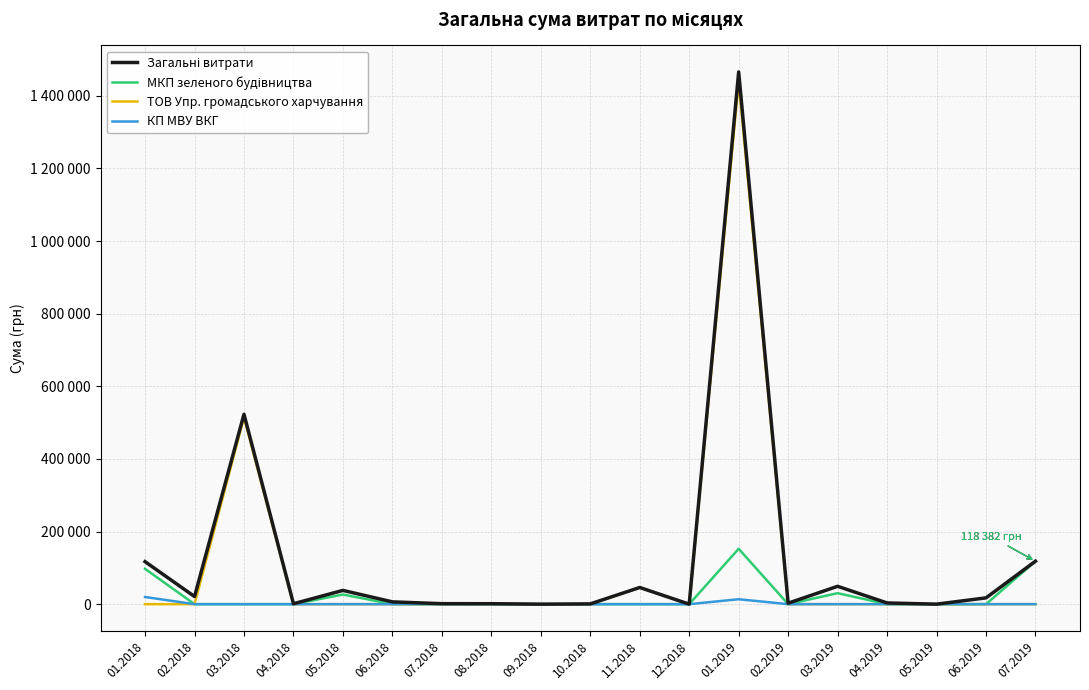

Between 08.2018 and 11.2018, which series saw the biggest shift?

ТОВ Упр. громадського харчування